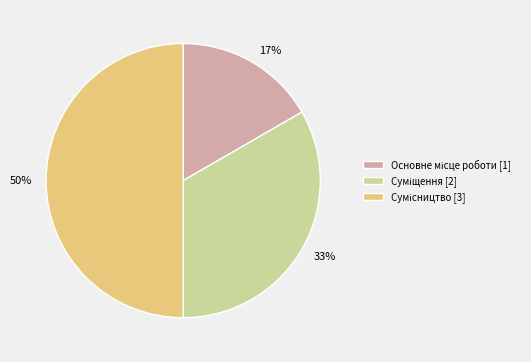

How many segments does this pie chart have?

3